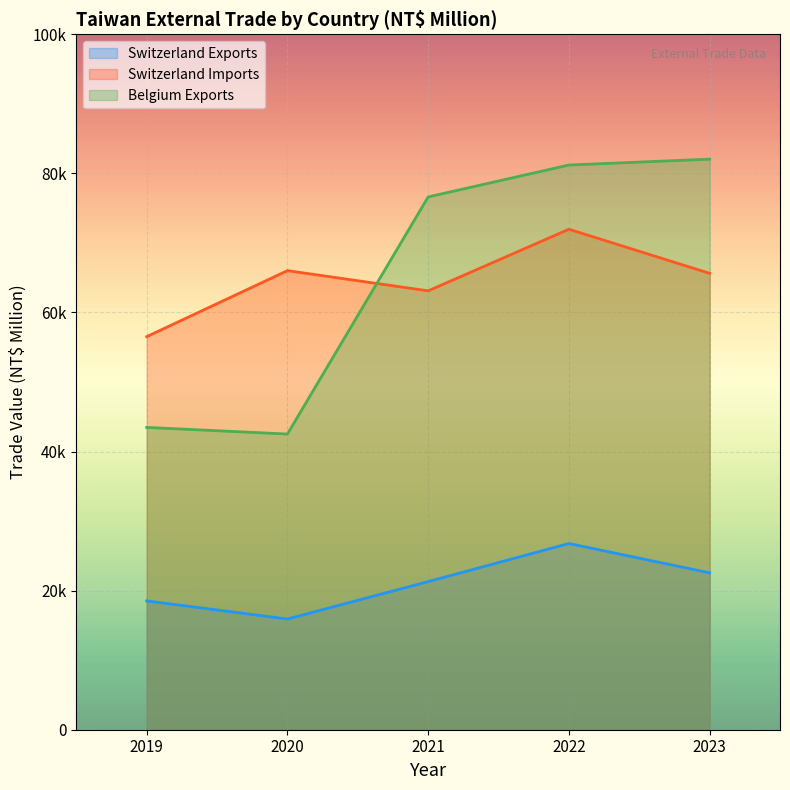

How many intersections are there between Belgium Exports and Switzerland Imports?

1